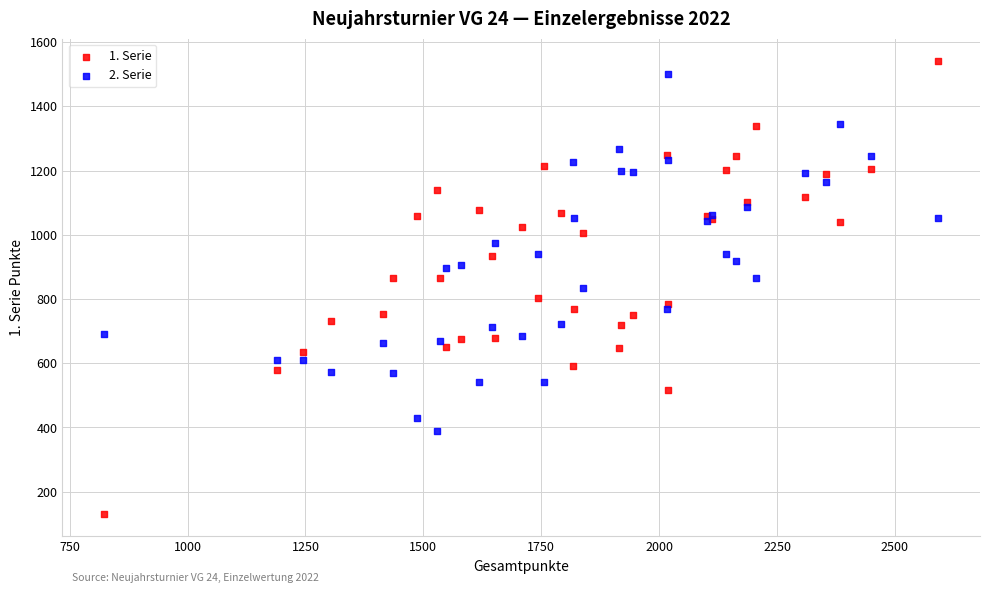

Which series reaches the minimum Y coordinate?

1. Serie